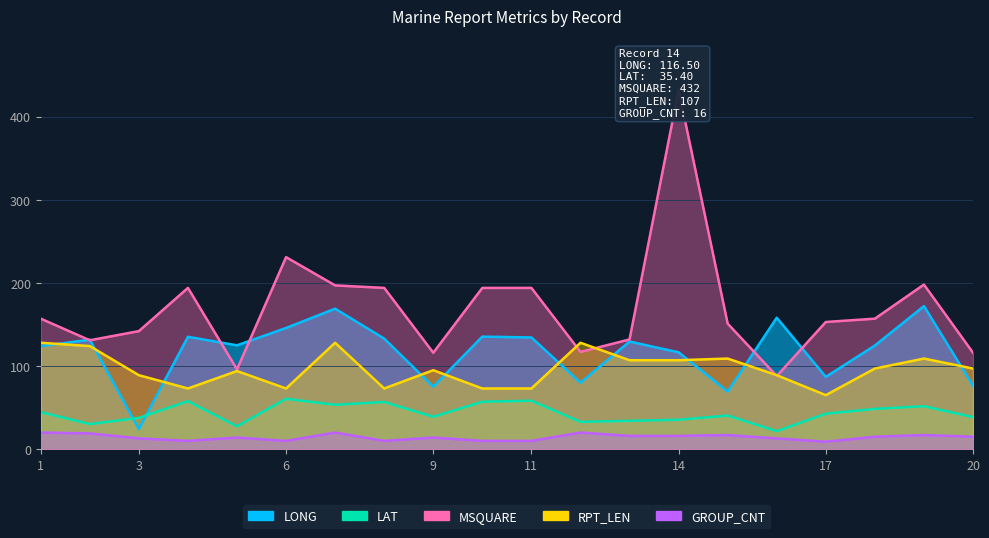

What is the maximum value shown in the chart?

432.0